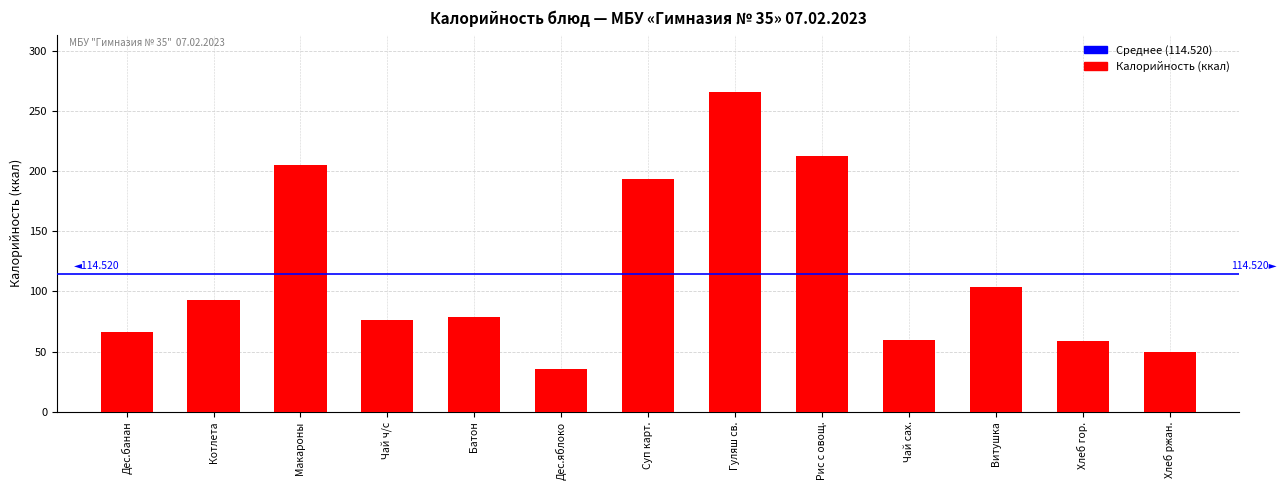

At which category does the chart reach its minimum across all series?

Дес.яблоко